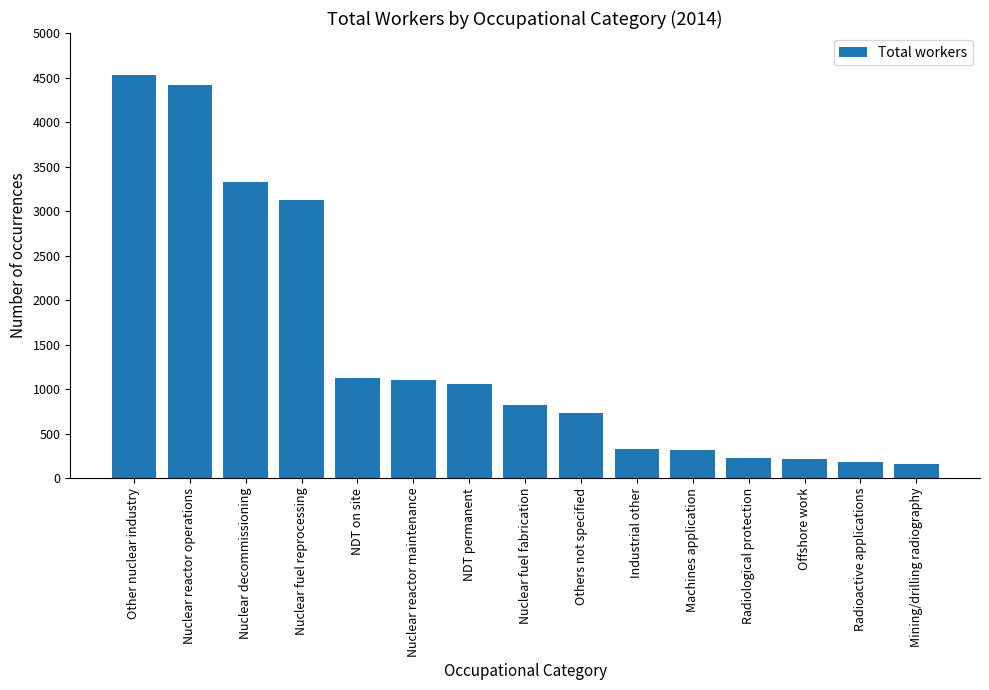

The value at Nuclear reactor maintenance is 369. True or false?

False